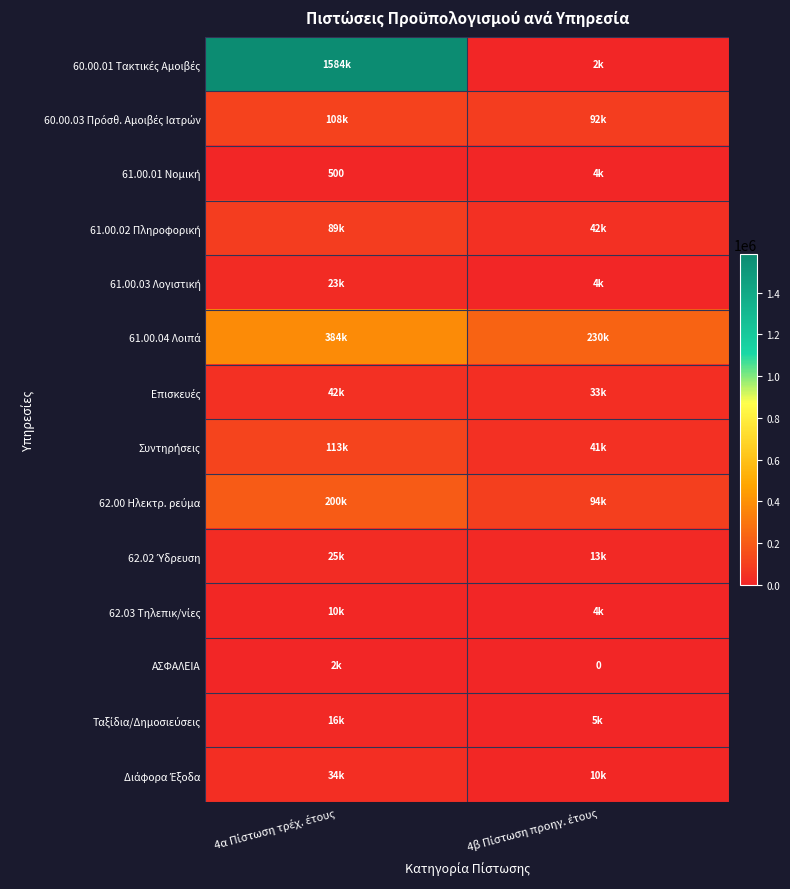

At how many categories does at least one series exceed 730101?

1